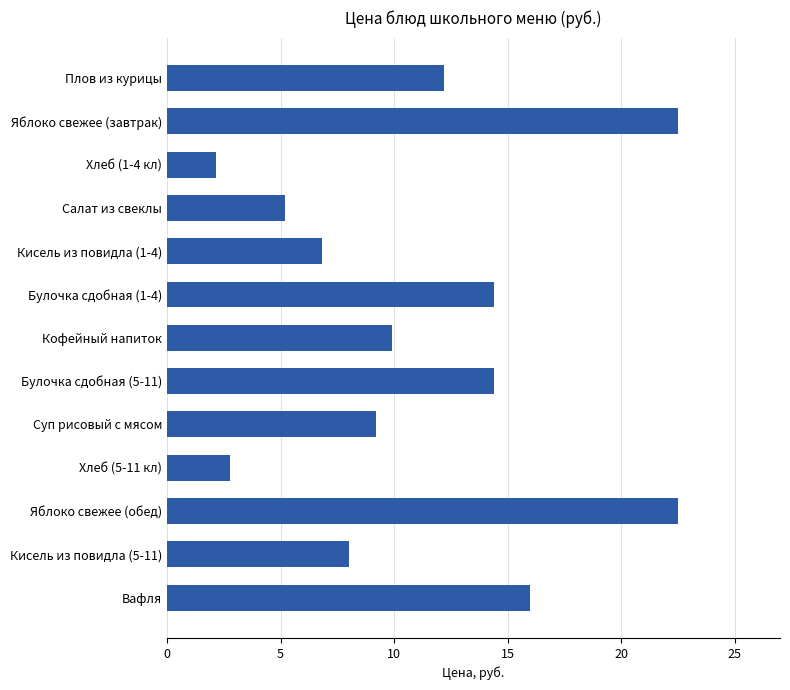

Which label corresponds to the smallest value in the chart?

Хлеб (1-4 кл)